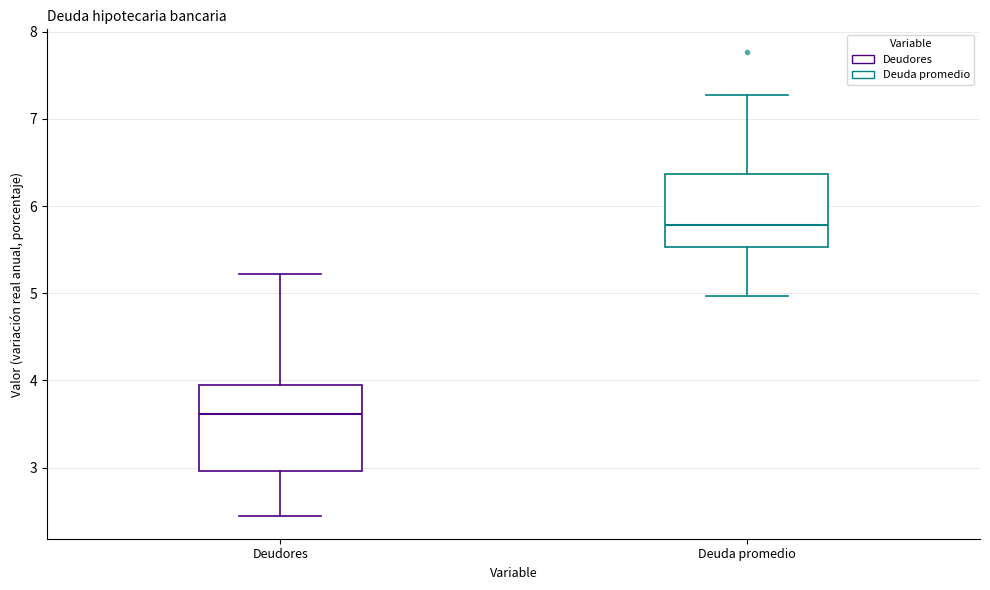

Where is the lower edge of the box for Deuda promedio on the y-axis? The values are not printed on the chart, so give them approximately, as read against the axis.

5.5